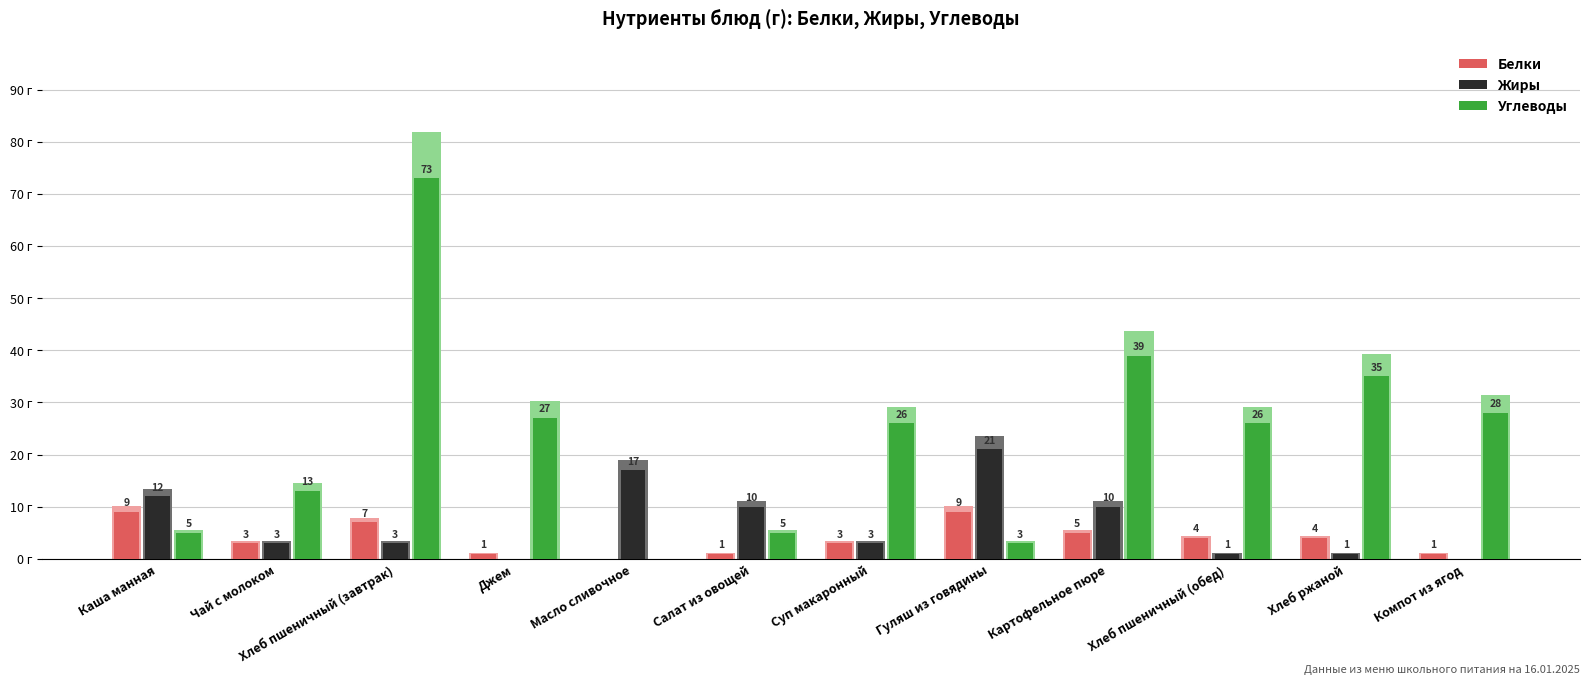

How many groups of bars are there?

12